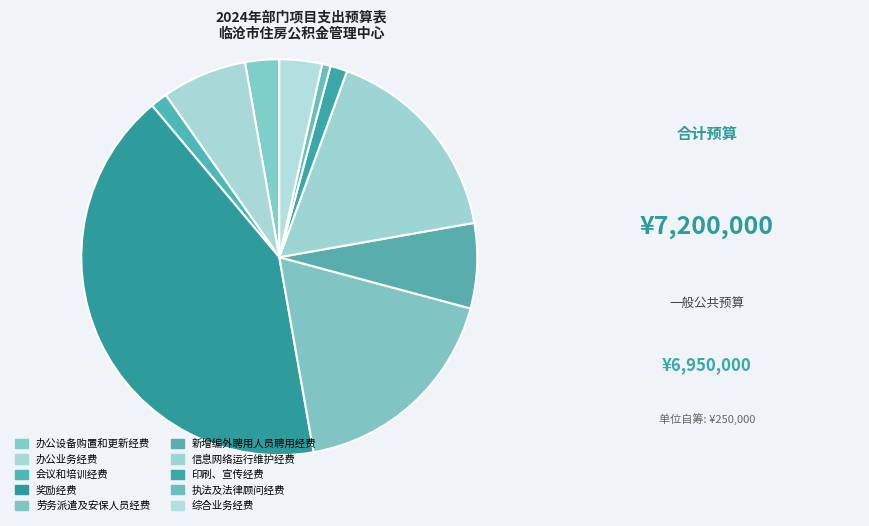

What percentage is NOT represented by 综合业务经费?

96.5%